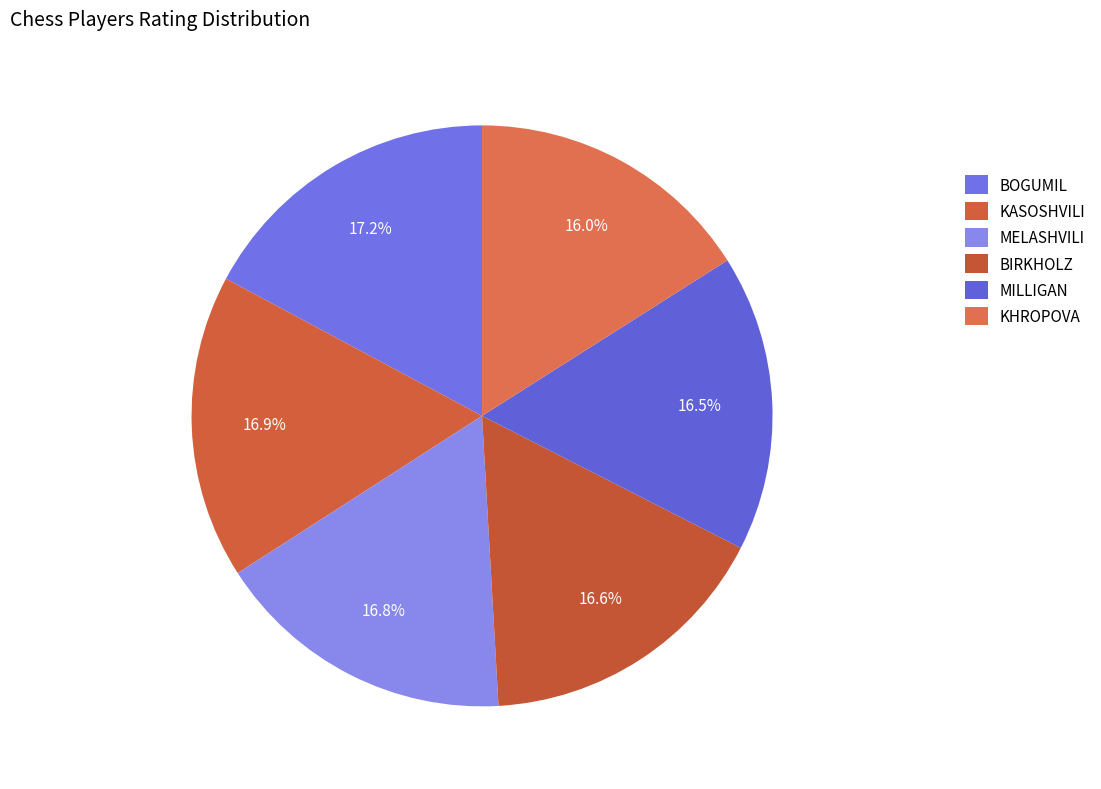

To the nearest percent, what is the average slice percentage?

17%